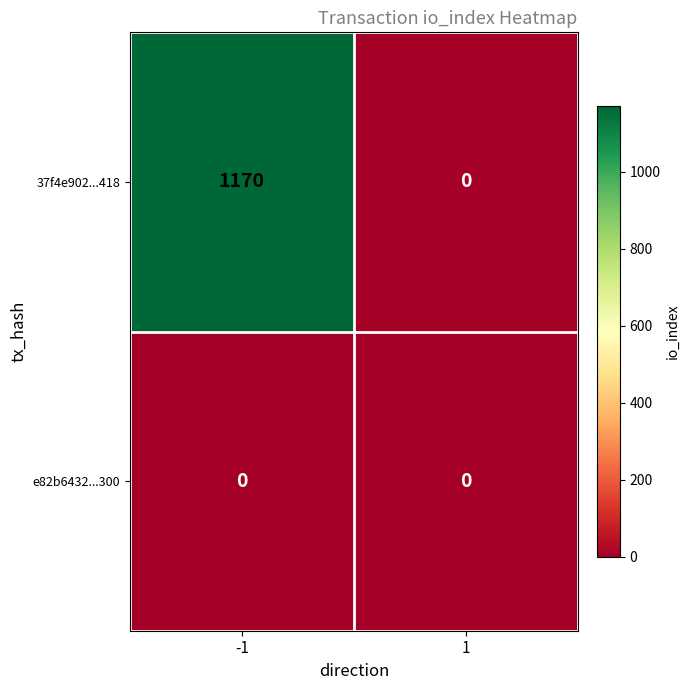

Is it true that e82b6432...300 equals 0 at 1?

True